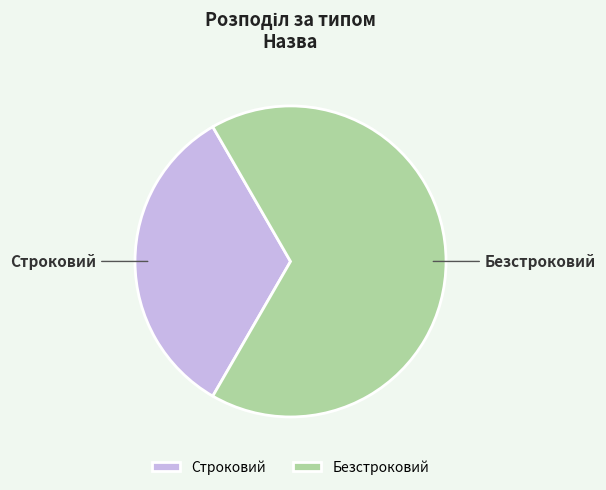

Which slice is the smallest?

Строковий